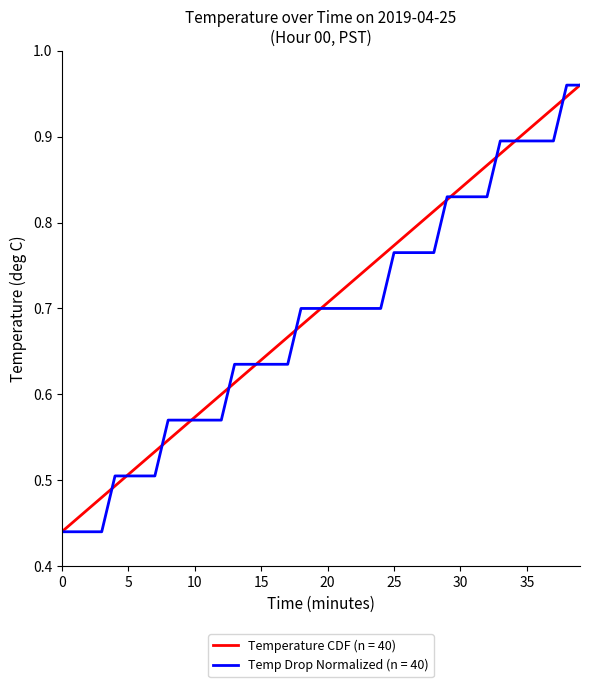

Does the chart have visible grid lines?

No